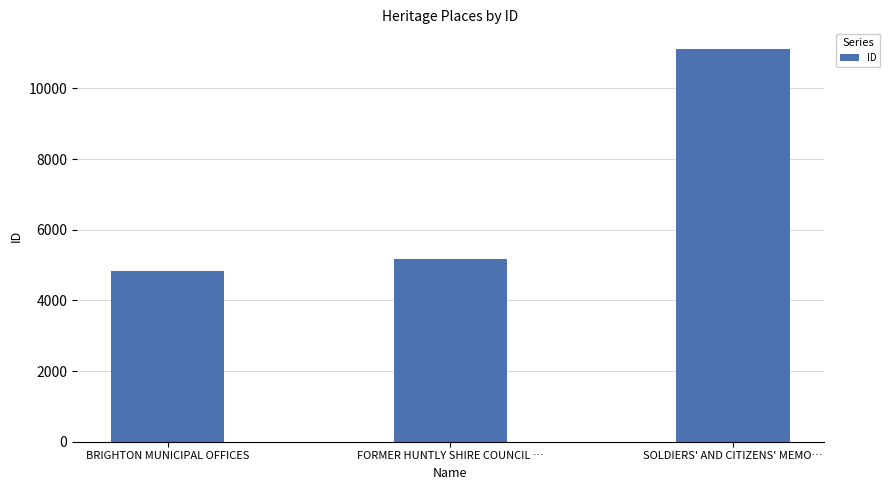

What is the smallest value displayed?

4832